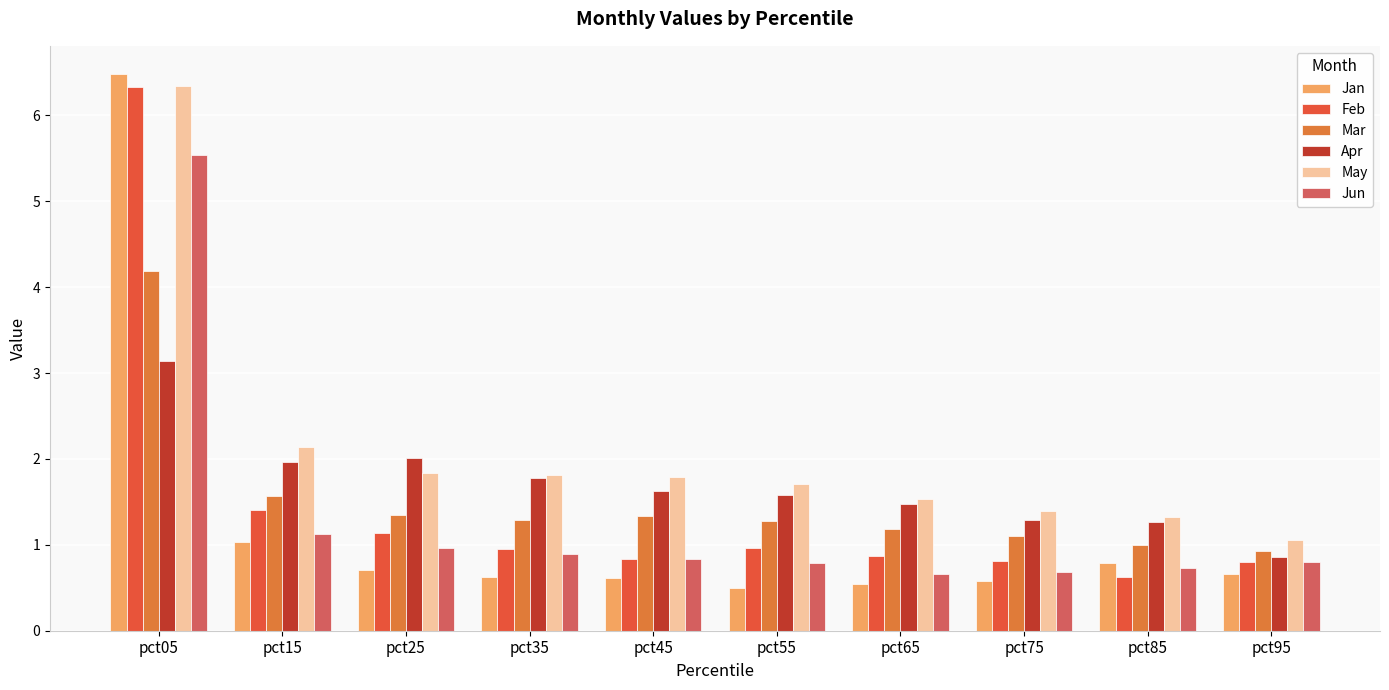

What is the value of the Mar bar at the 5th from the left?

1.3